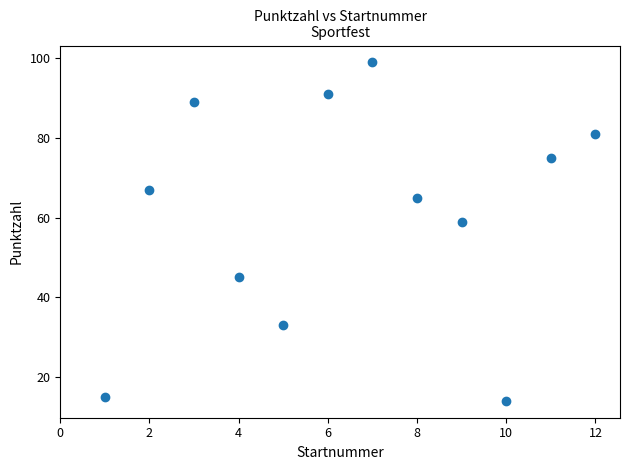

What Y value in the scatter plot is closest to 56?

59